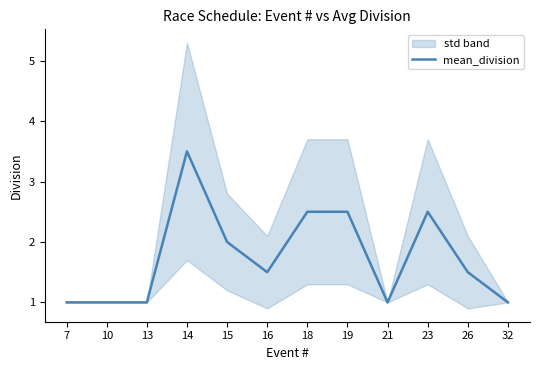

Where is the data nearest to the value 2?

15